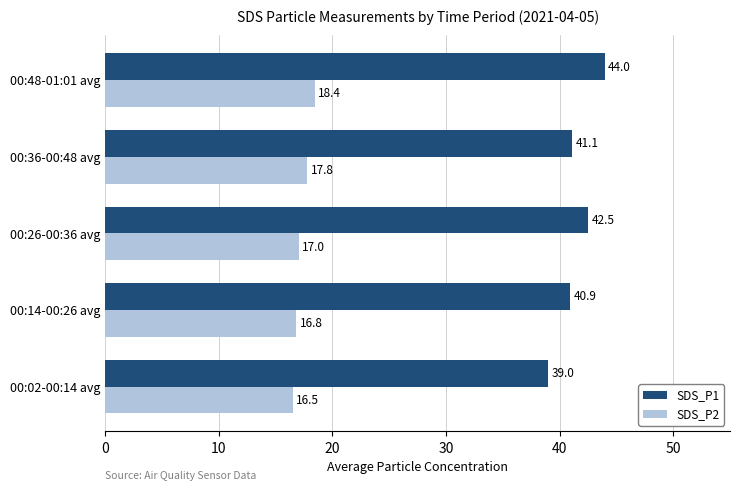

How many values in the SDS_P2 series are below 17?

2